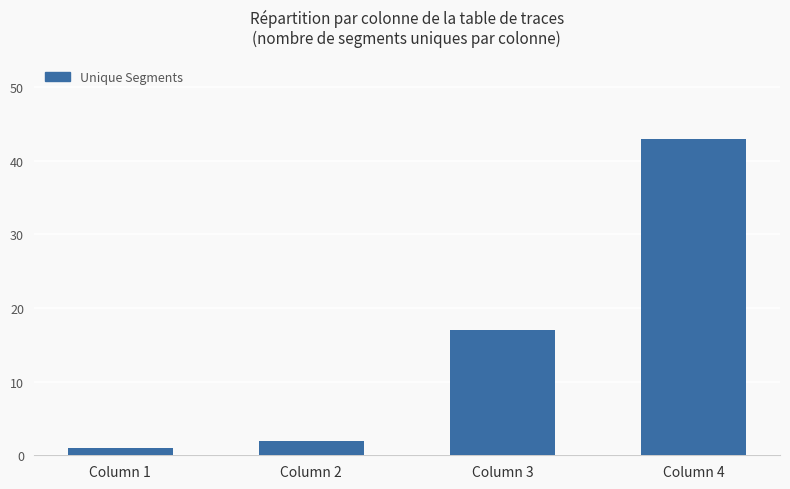

How many bars are there in total?

4